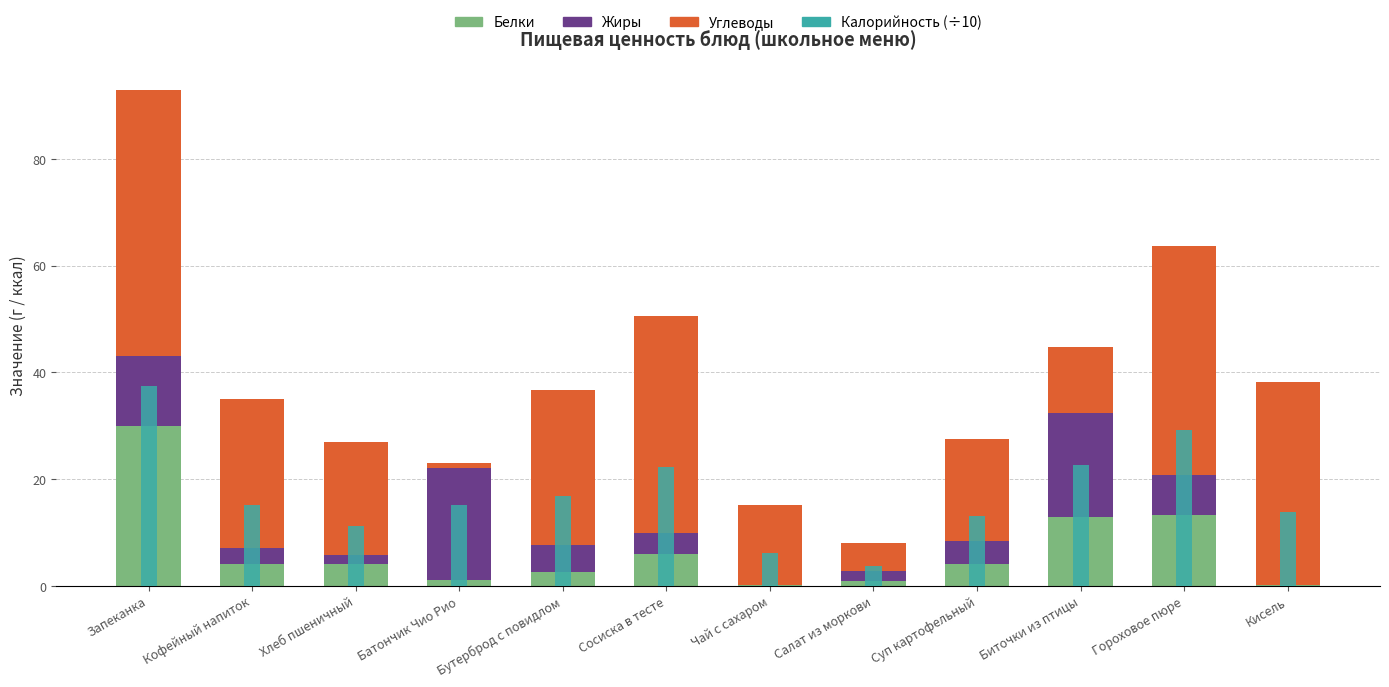

What is the label of the 2nd bar from the right?

Гороховое пюре